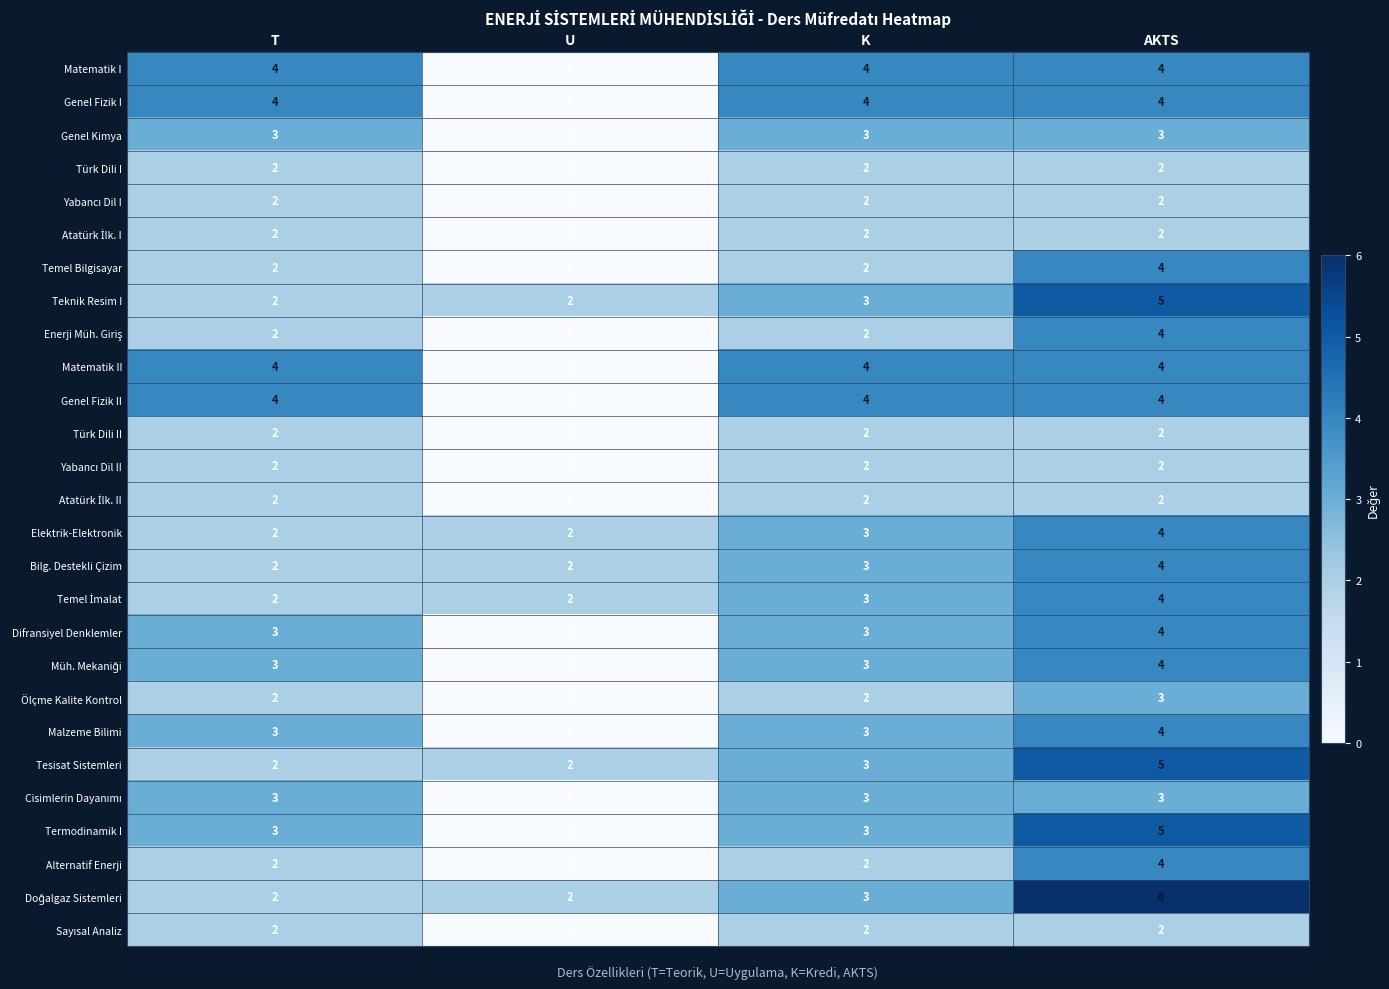

What is the difference between the maximum and minimum values in the Matematik I series?

4